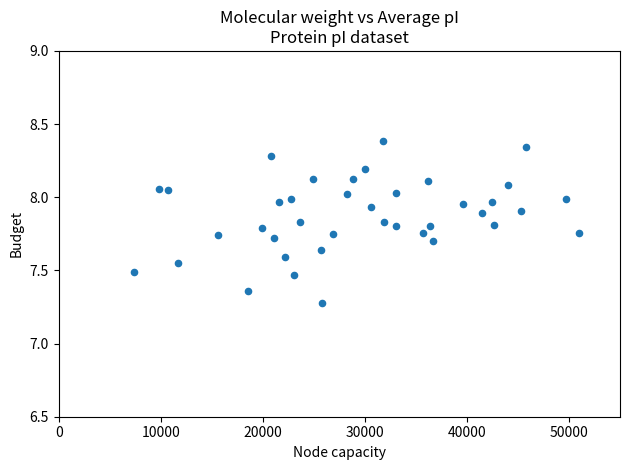

What is the range of X values (max minus min)?

43548.1